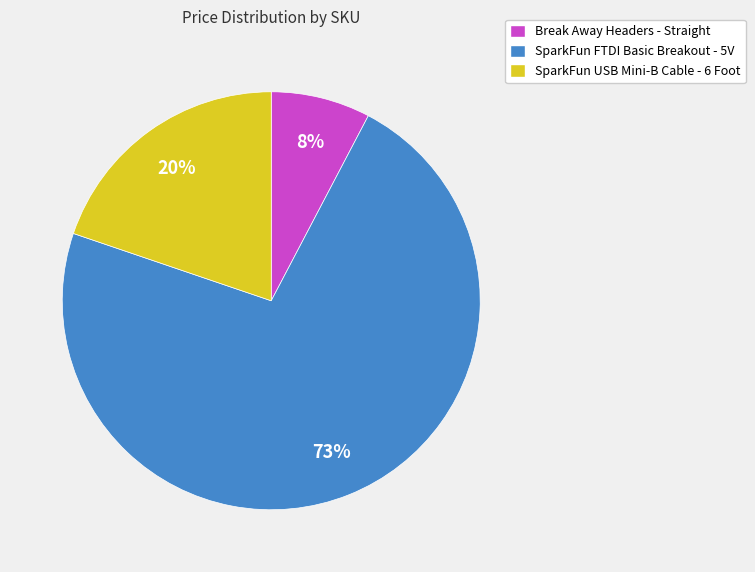

To the nearest percent, what portion does SparkFun USB Mini-B Cable - 6 Foot represent?

20%